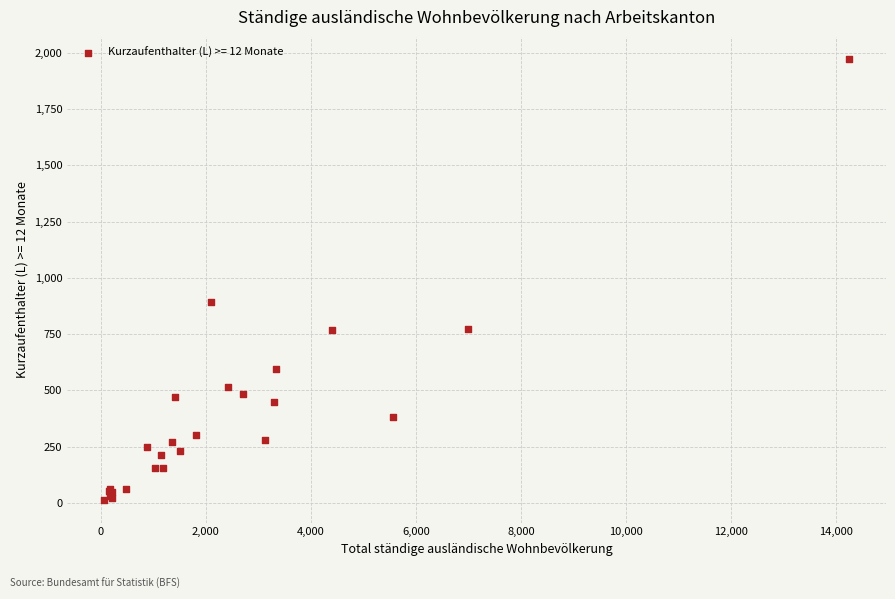

What Y value in the scatter plot is closest to 992?

891